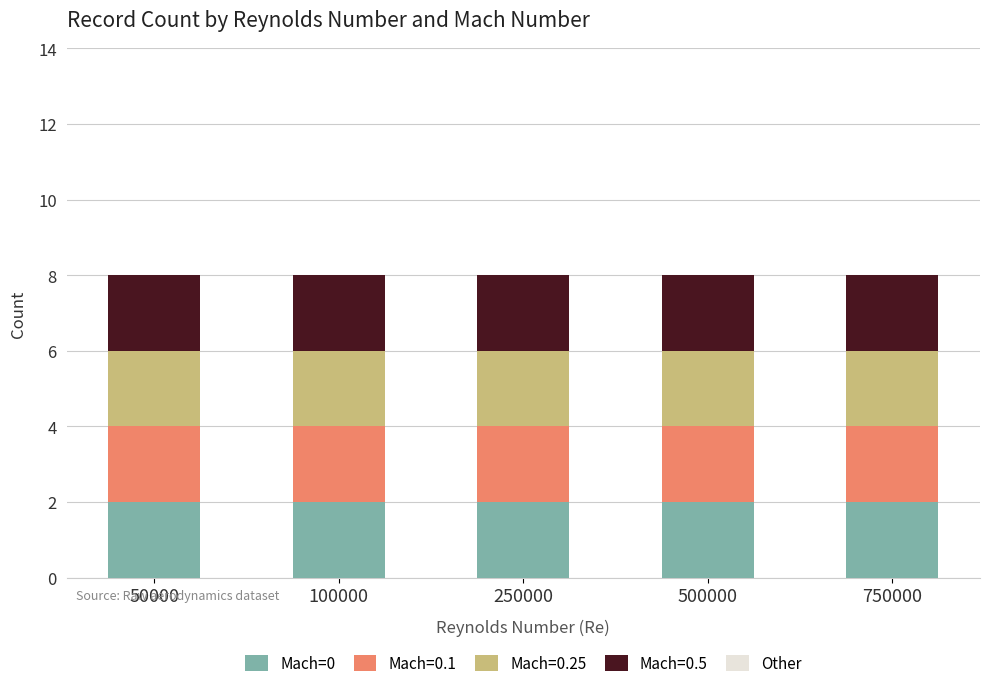

What is the average value of the Mach=0 series?

2